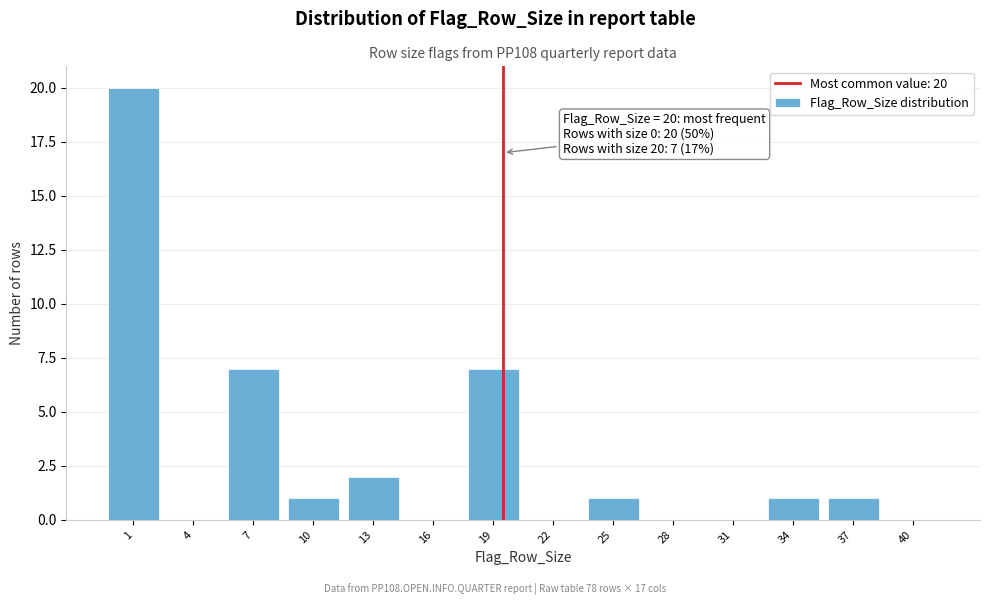

Reading left to right, list all the values displayed in this chart.

1=20	4=0	7=7	10=1	13=2	16=0	19=7	22=0	25=1	28=0	31=0	34=1	37=1	40=0